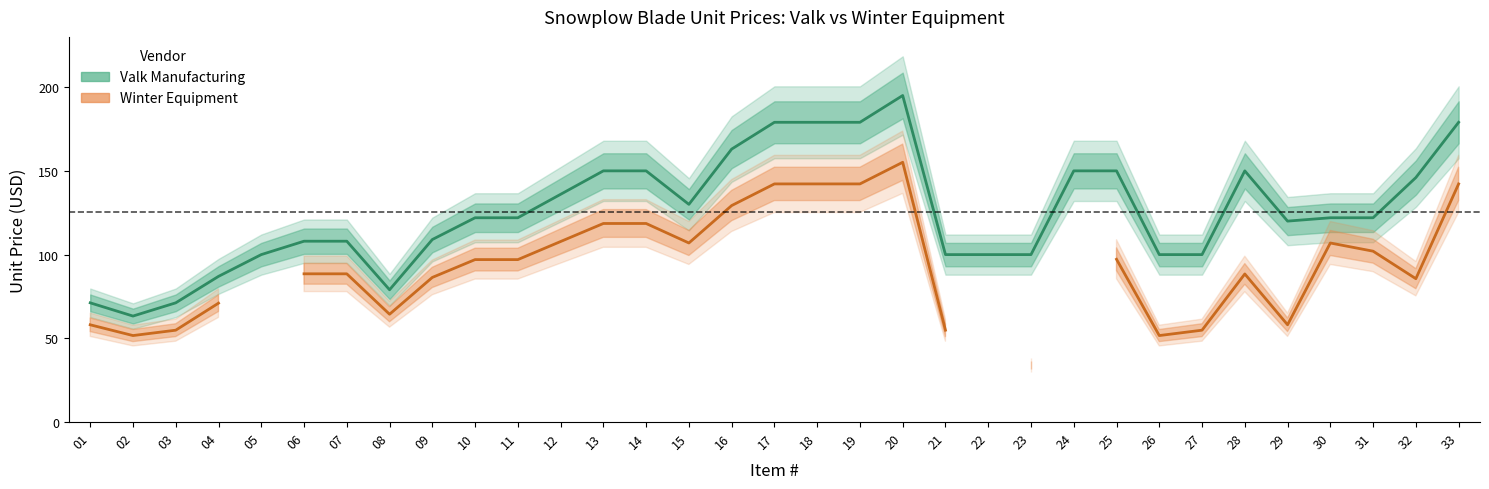

What is the greatest value displayed?

195.0